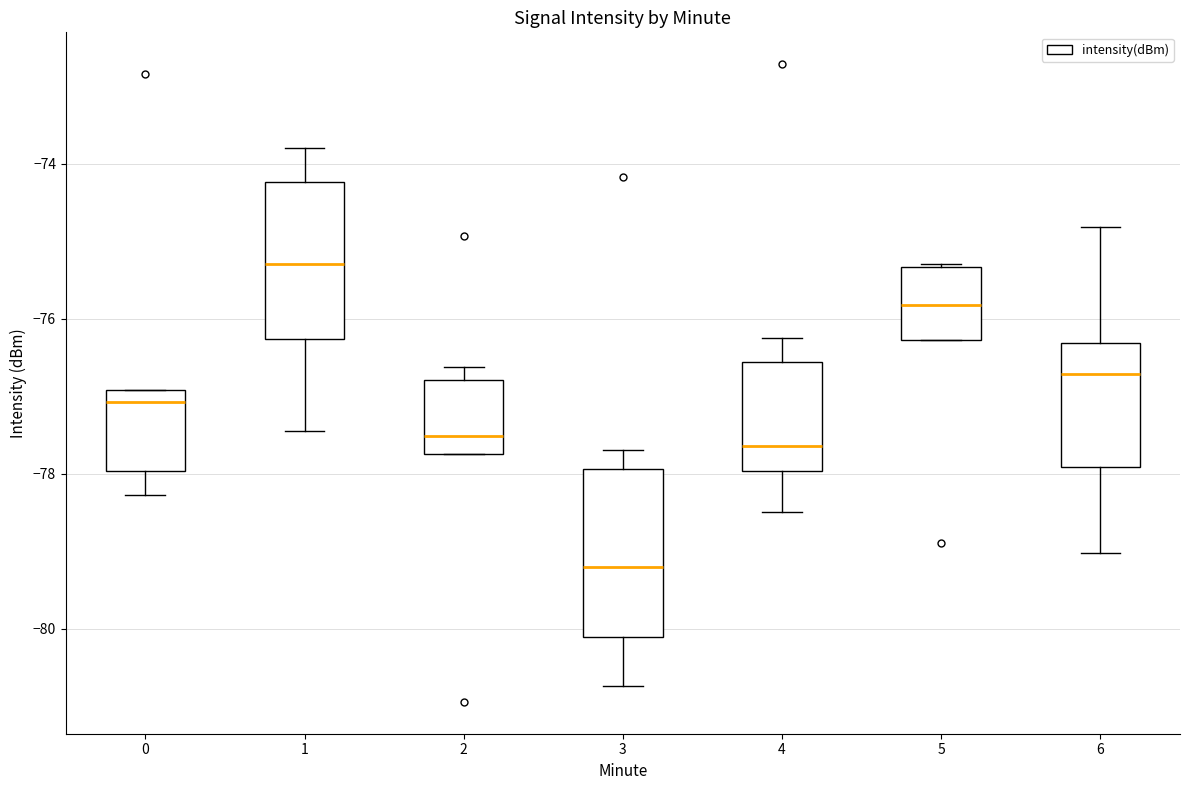

Where does the upper whisker of the box at x = 1 end on the y-axis? The values are not printed on the chart, so give them approximately, as read against the axis.

-73.8